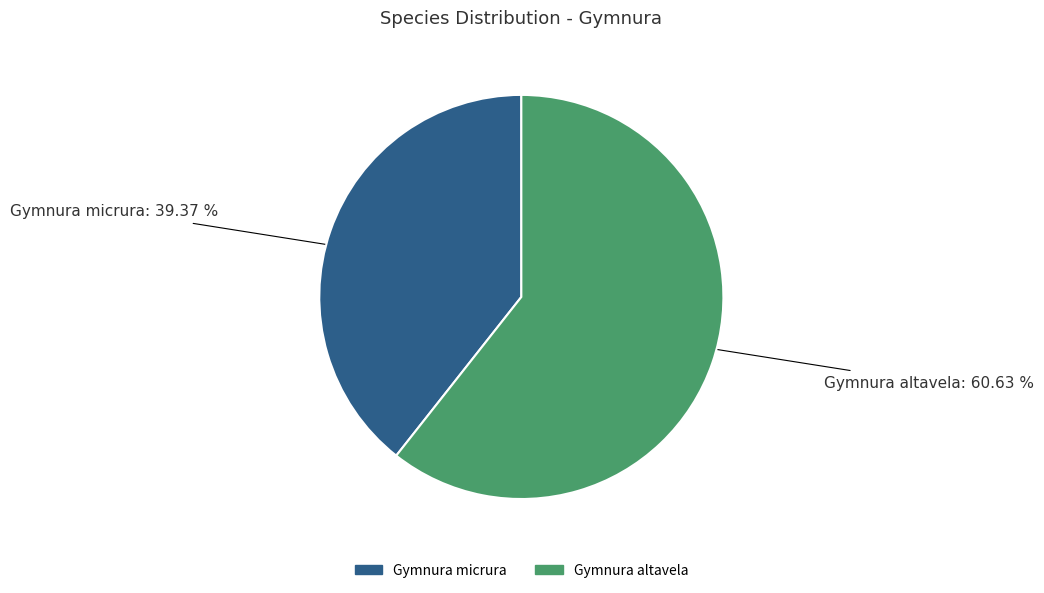

What is the majority slice?

Gymnura altavela